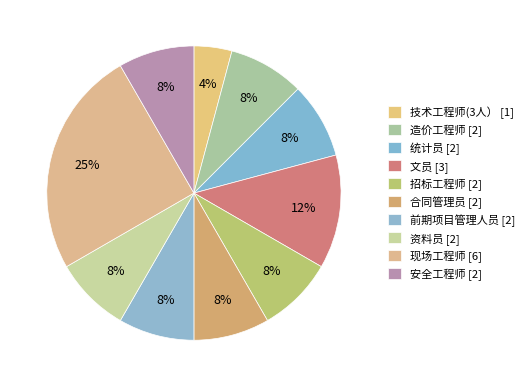

What percentage do 技术工程师(3人） and 安全工程师 together represent?

12.5%